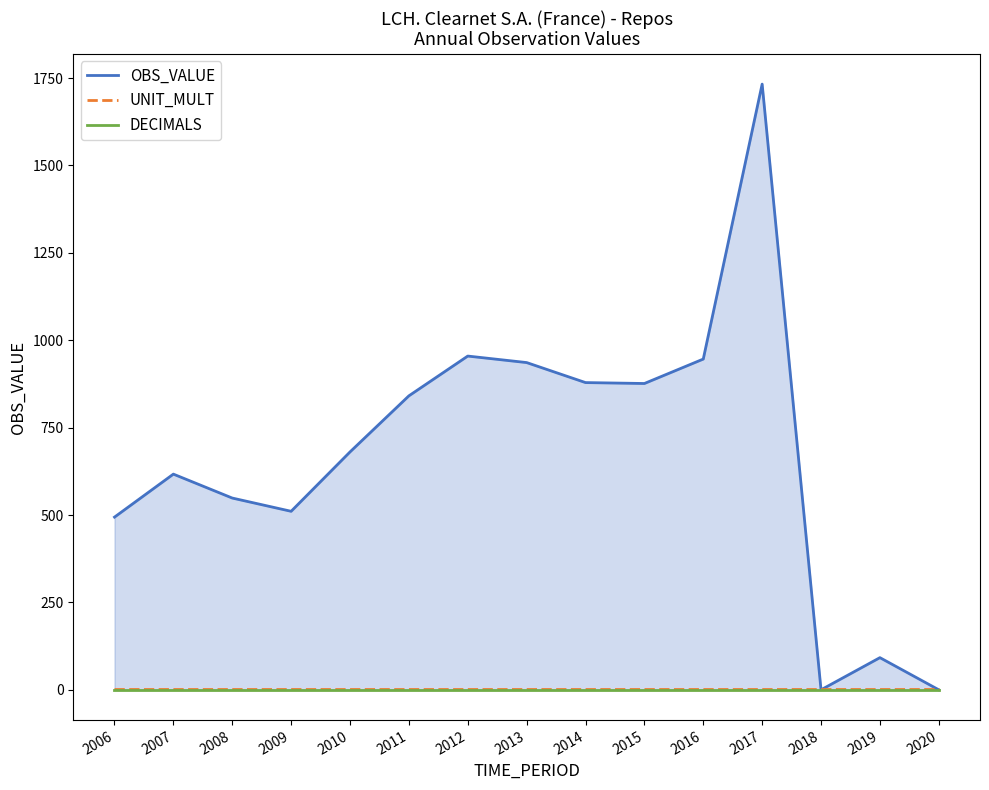

True or false: DECIMALS and UNIT_MULT intersect in this chart.

False